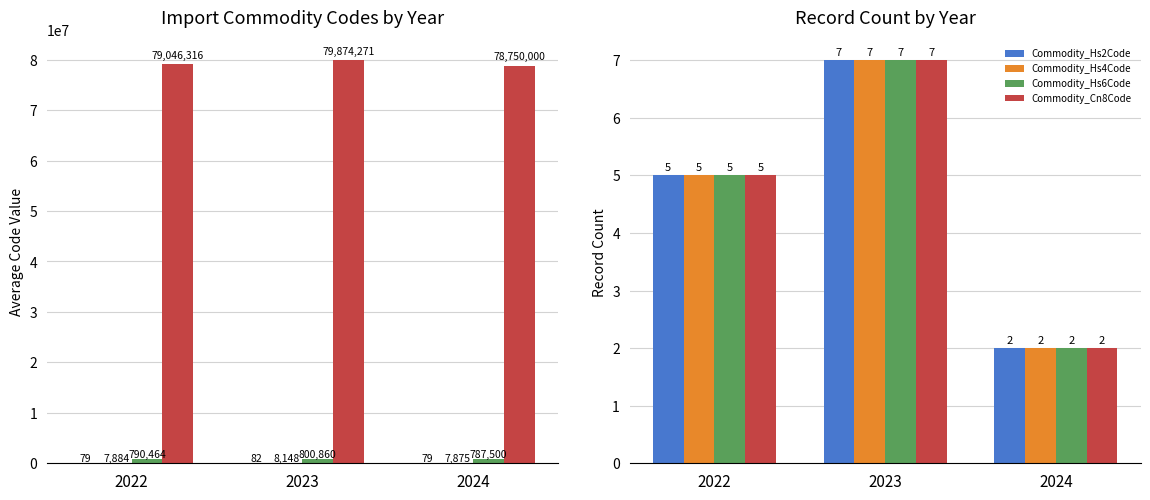

Where does the Commodity_Hs6Code series first go above 5?

2023